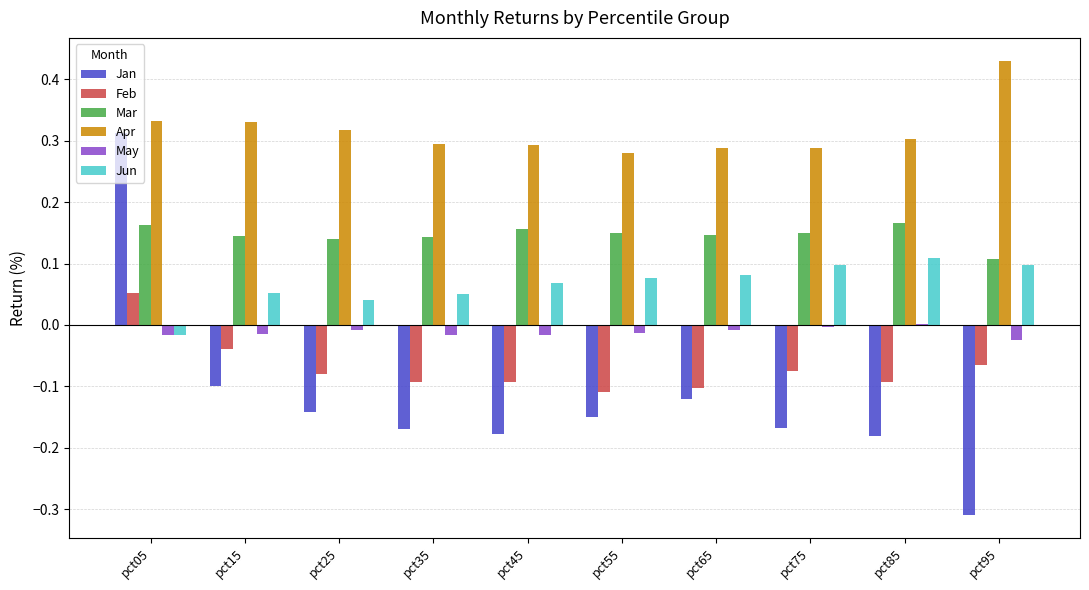

What is the sum of all Jun values?

0.7